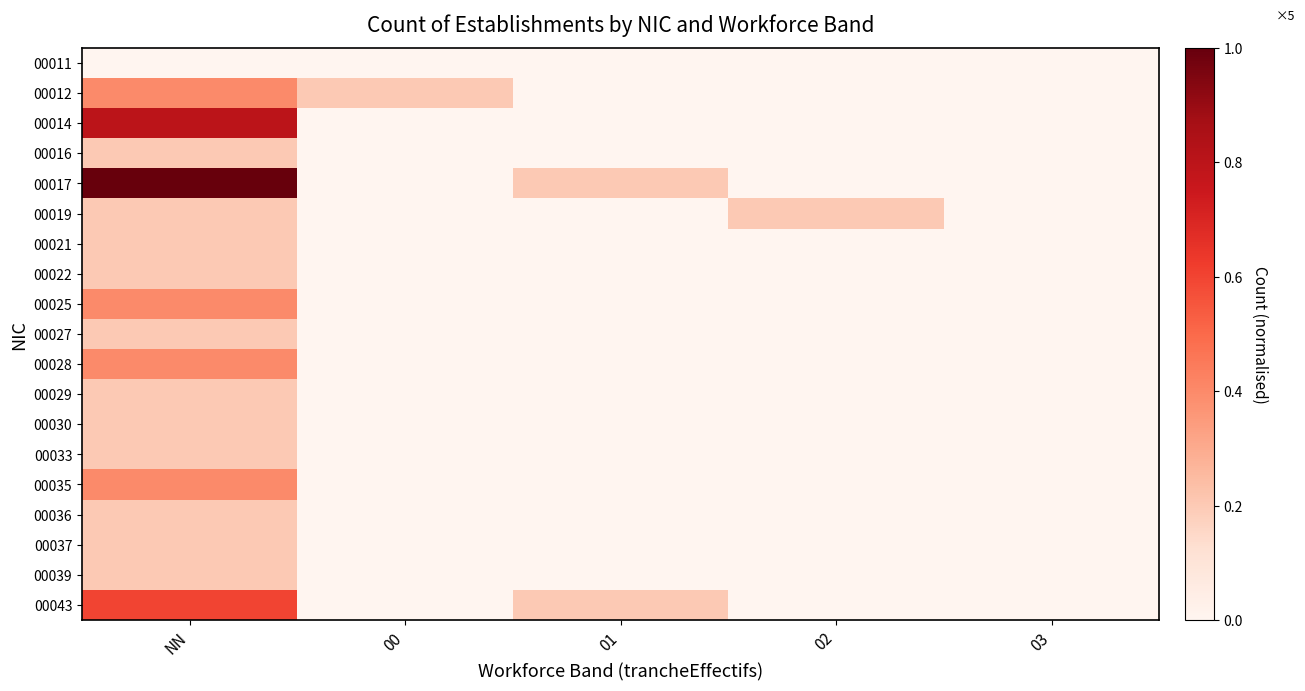

Which has a higher value, NN or 01?

NN